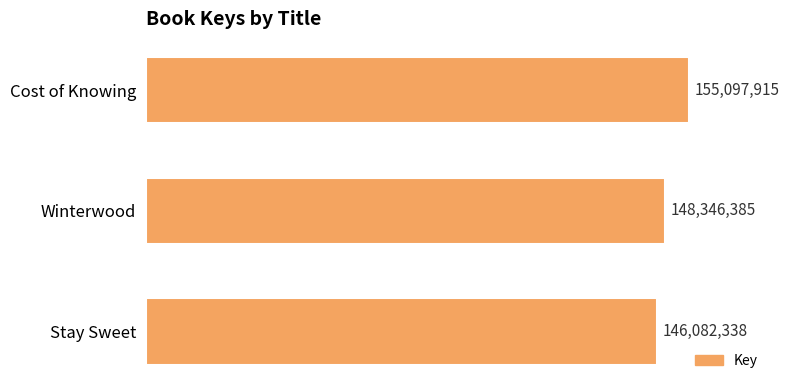

What is the minimum value shown in the chart?

146082338